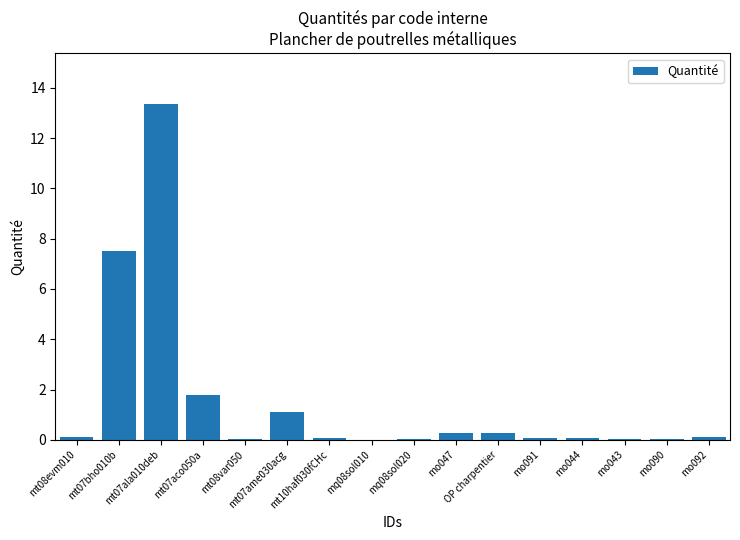

What is the sum of all values?

24.8